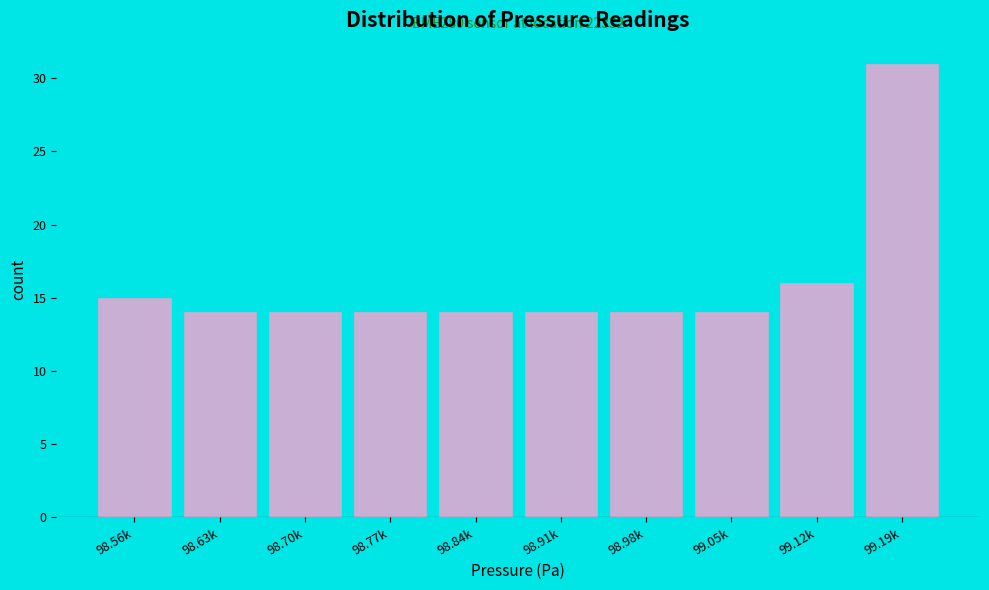

Reading left to right, what are all the values shown in this chart?

15	14	14	14	14	14	14	14	16	31